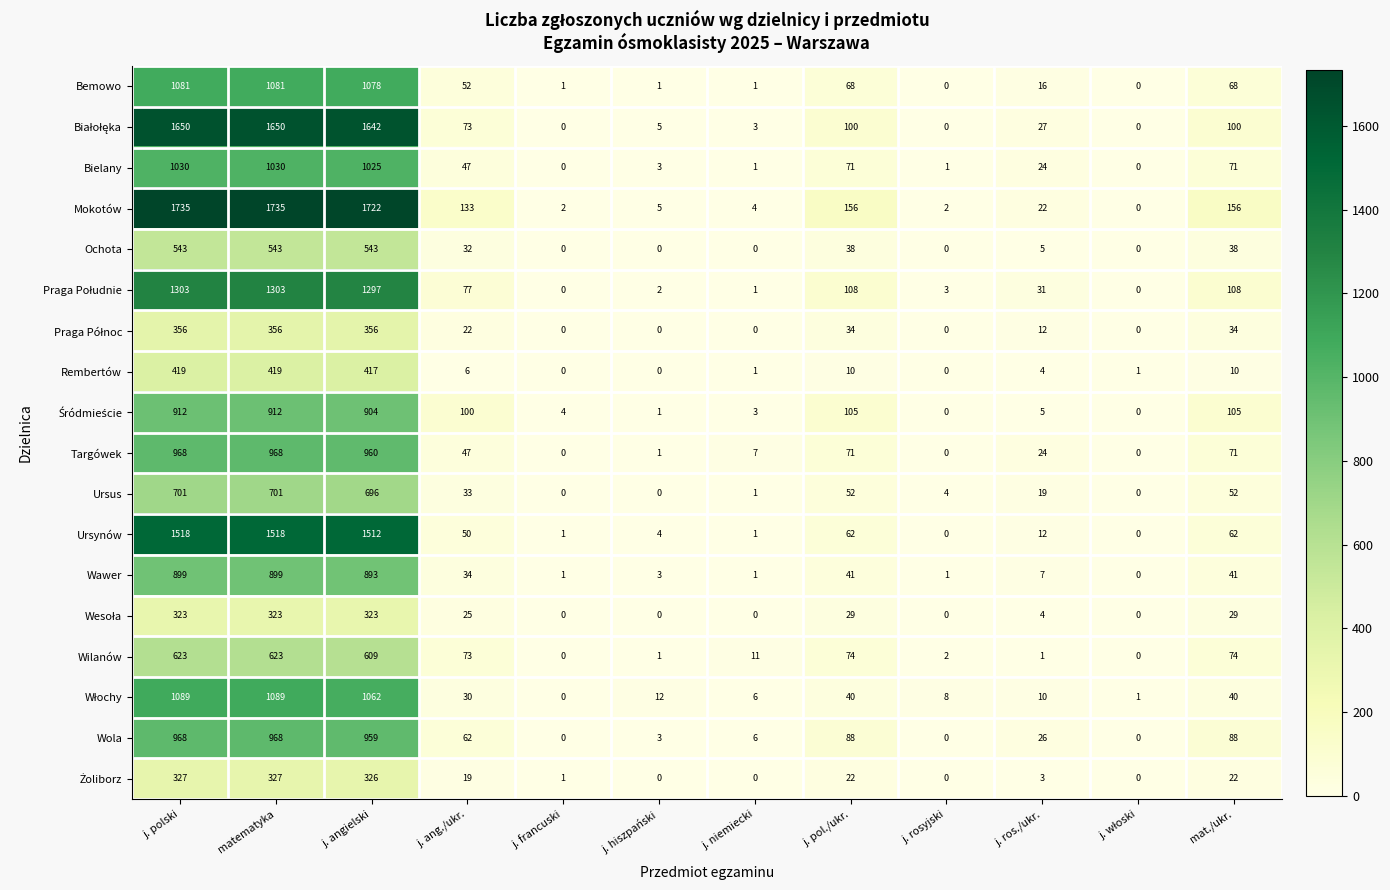

What is the difference between the maximum and minimum values in the Bemowo series?

1081